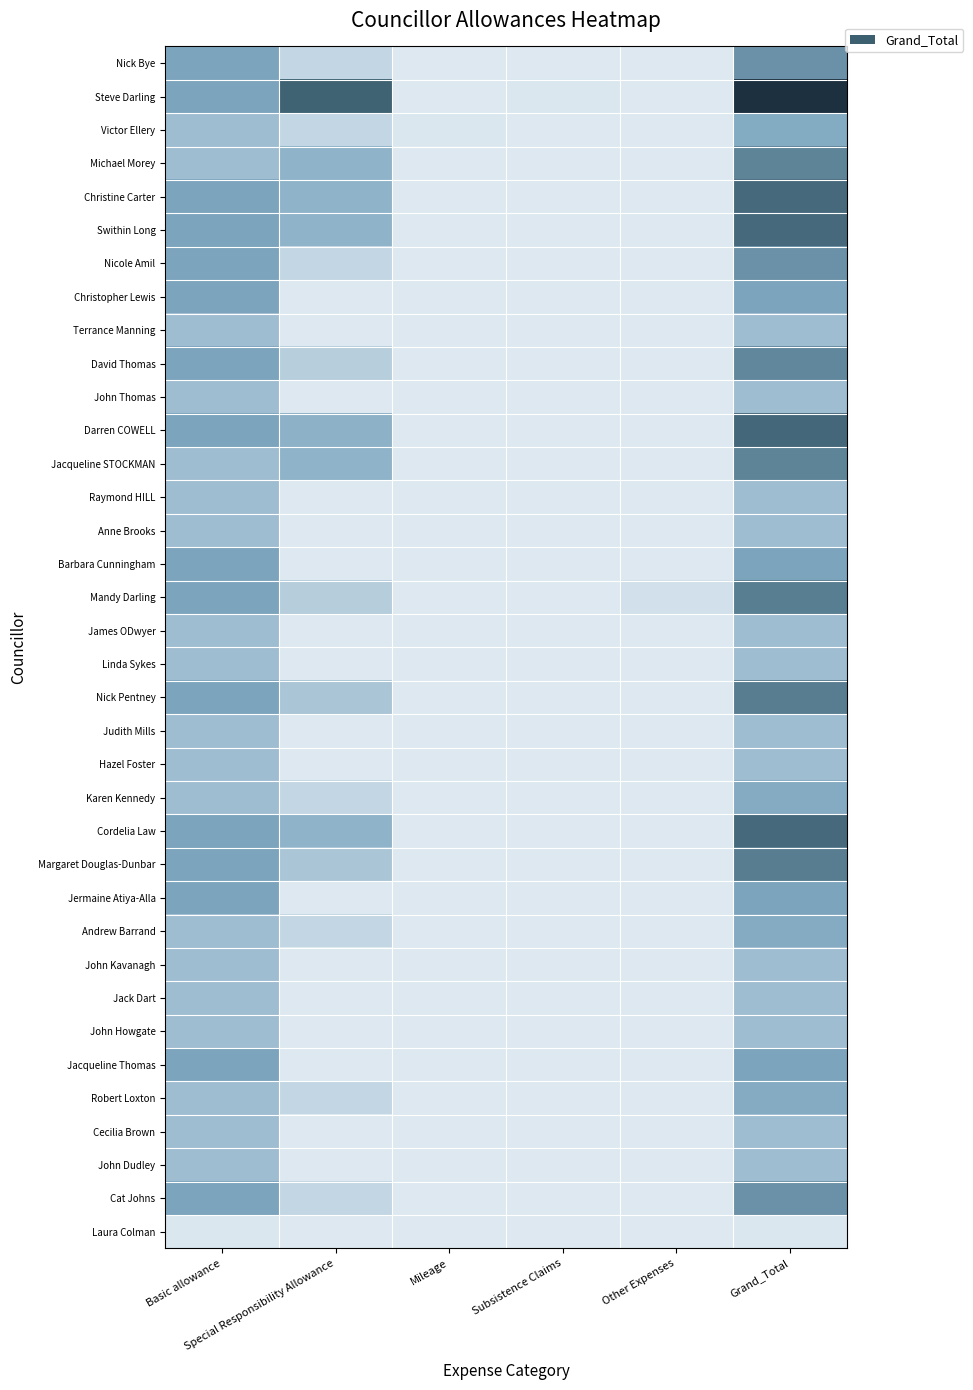

What is the difference between the highest and lowest values at Mileage?

23.1